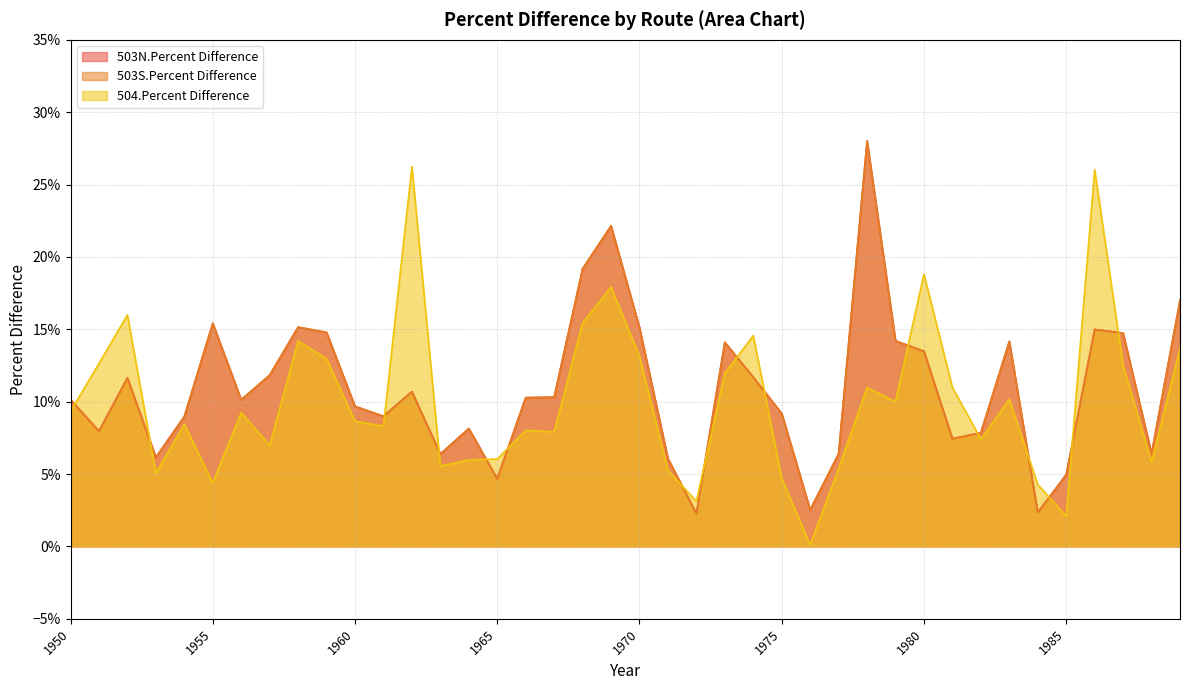

Which series changed the most between 1956 and 1981?

503N.Percent Difference